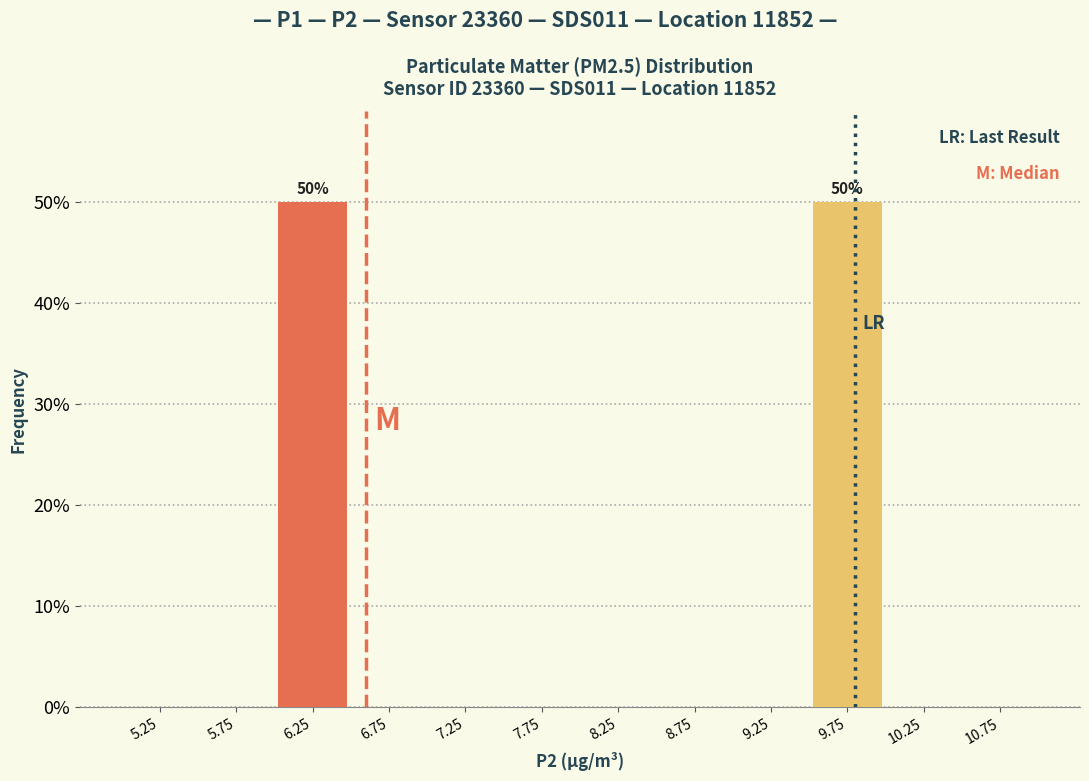

Reading right to left, list all the values displayed in this chart.

10.75=0	10.25=0	9.75=50	9.25=0	8.75=0	8.25=0	7.75=0	7.25=0	6.75=0	6.25=50	5.75=0	5.25=0